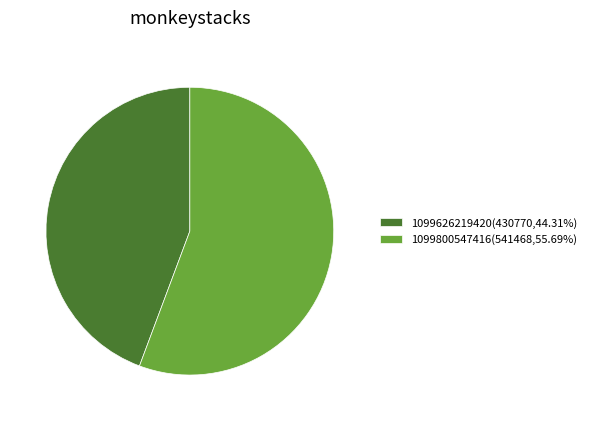

Which has a higher value, 1099626219420 or 1099800547416?

1099800547416